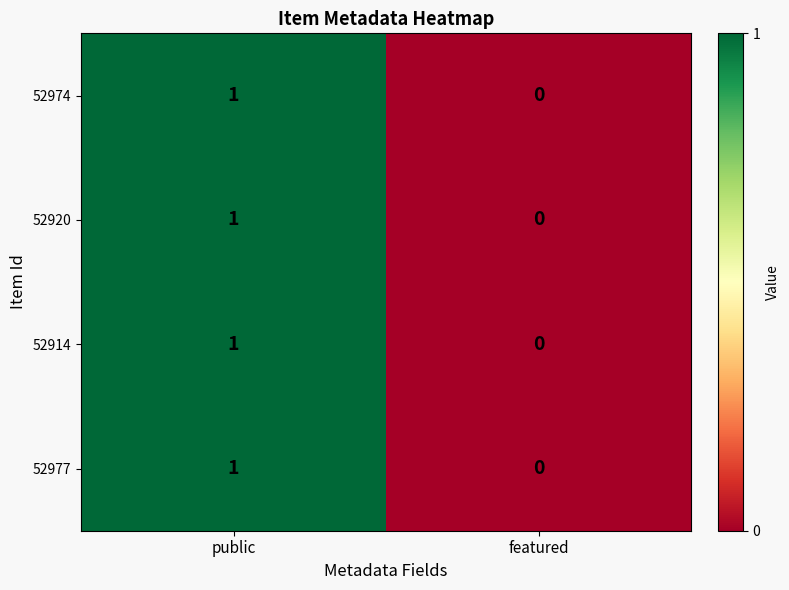

At which category does the chart reach its minimum across all series?

featured